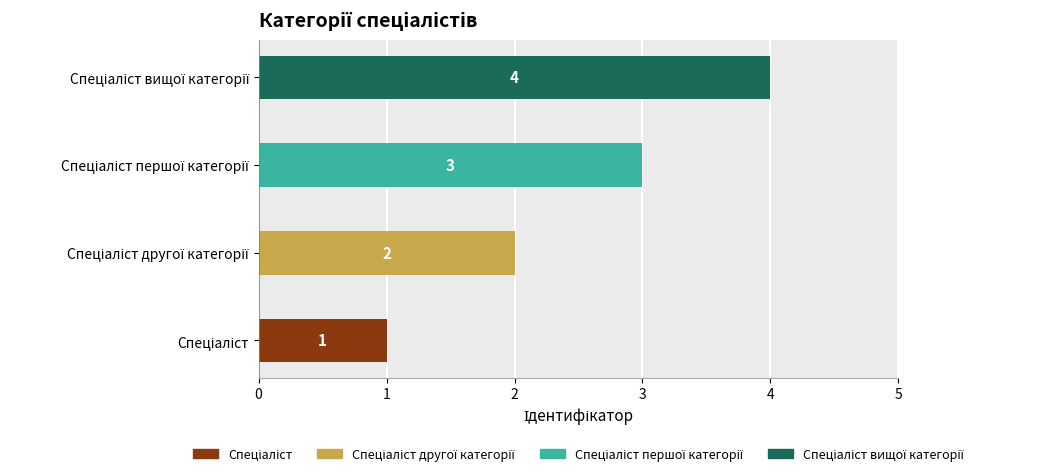

Count the values in the range 2 to 4.

3